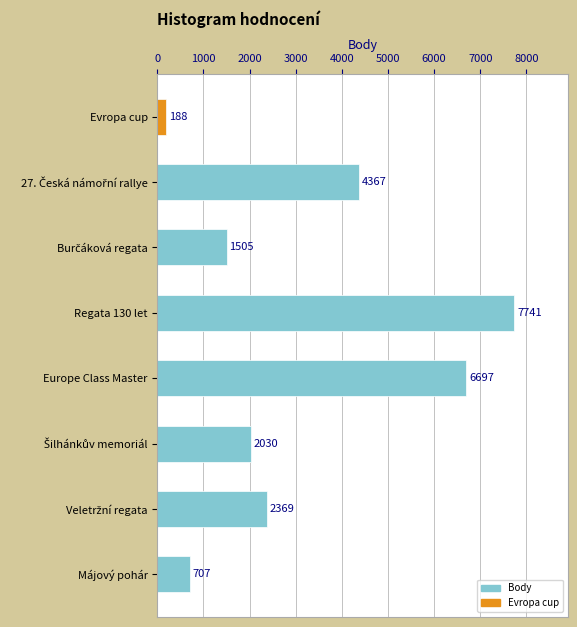

How many values in the Body series exceed 2369?

3